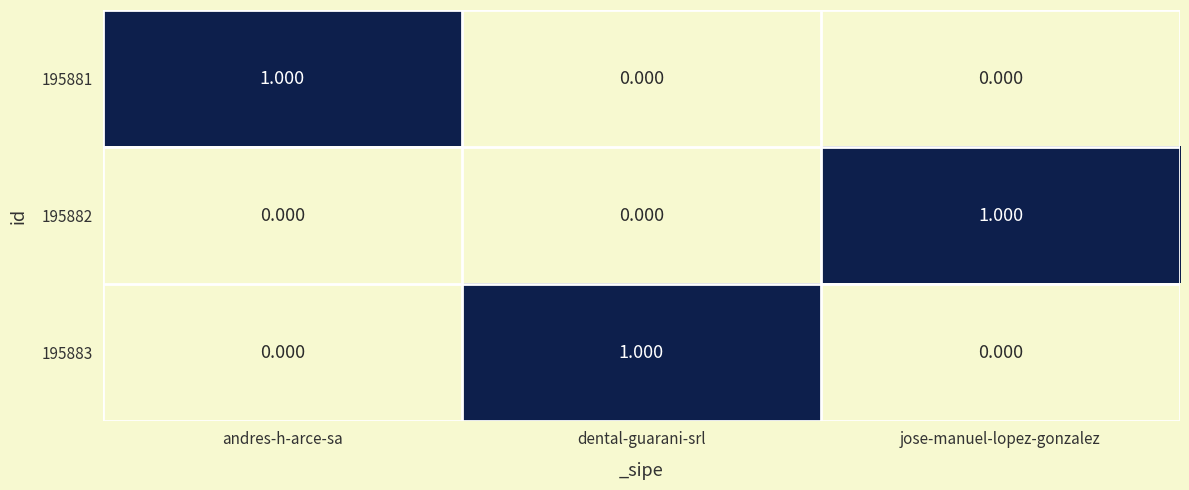

At which label does 195881 reach its peak?

andres-h-arce-sa